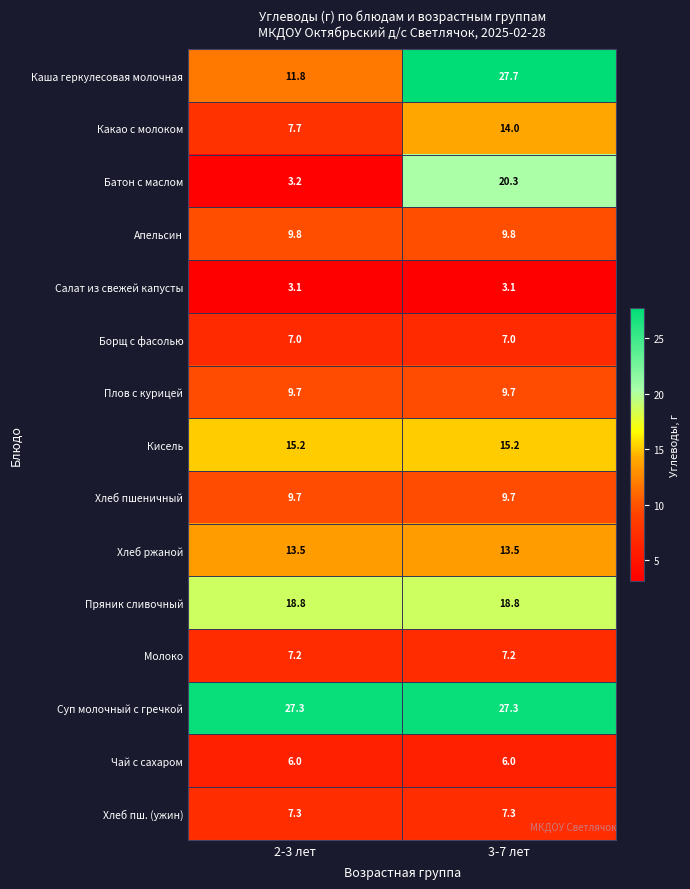

Between 2-3 лет and 3-7 лет, which series saw the biggest shift?

Батон с маслом